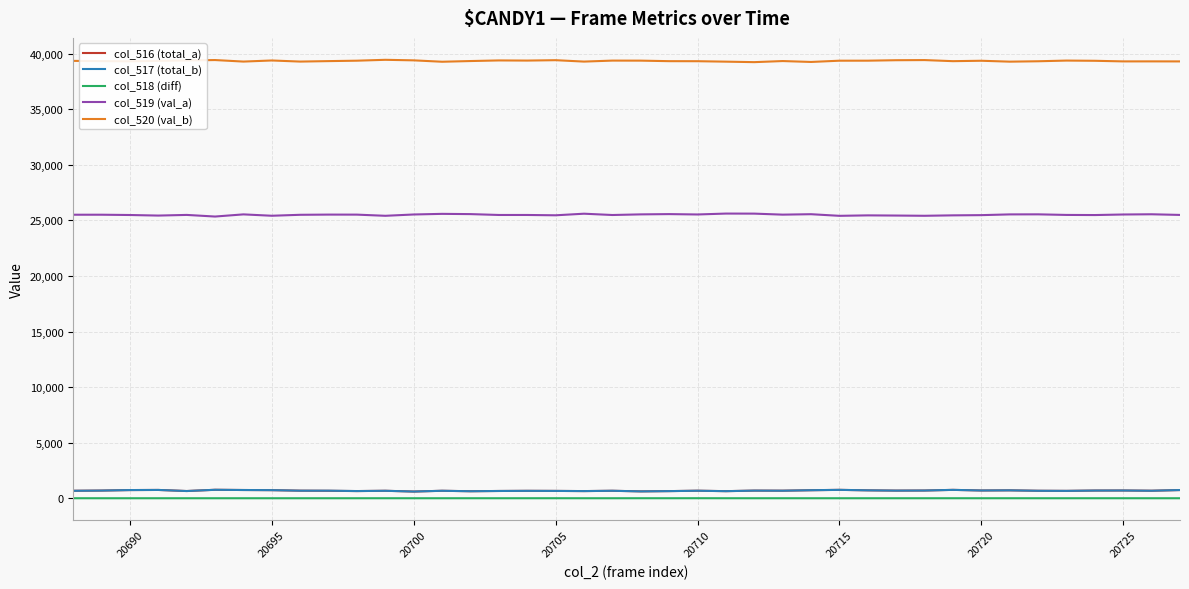

What is the greatest value displayed?

39449